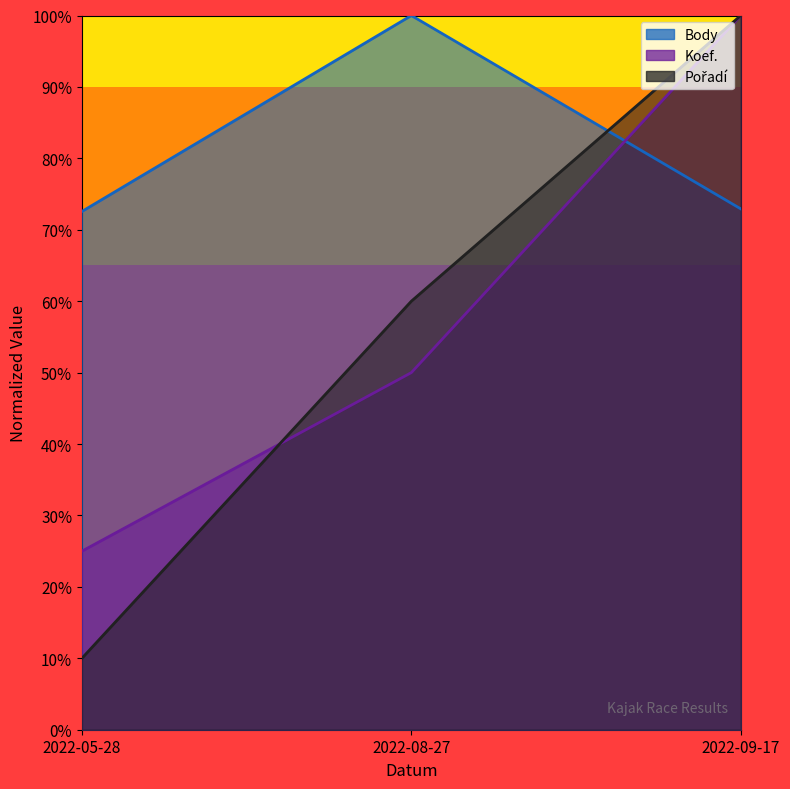

The Pořadí series shows 0.2 at 2022-09-17. True or false?

False